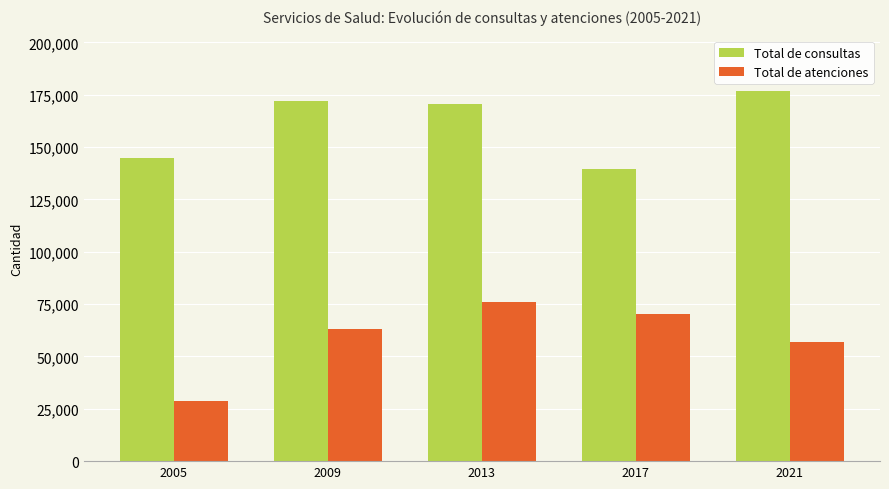

What is the difference between the maximum and minimum values in the Total de atenciones series?

46882